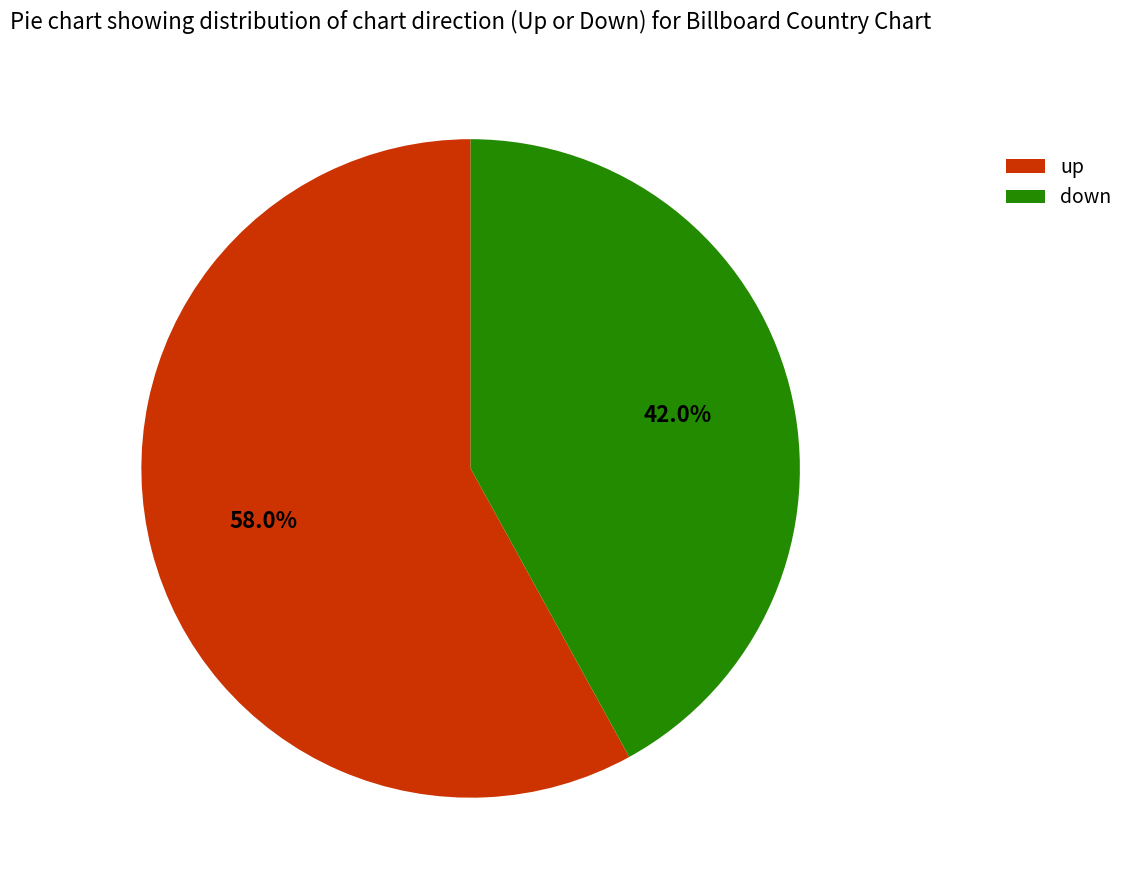

What percentage is the up slice, to the nearest percent?

58%